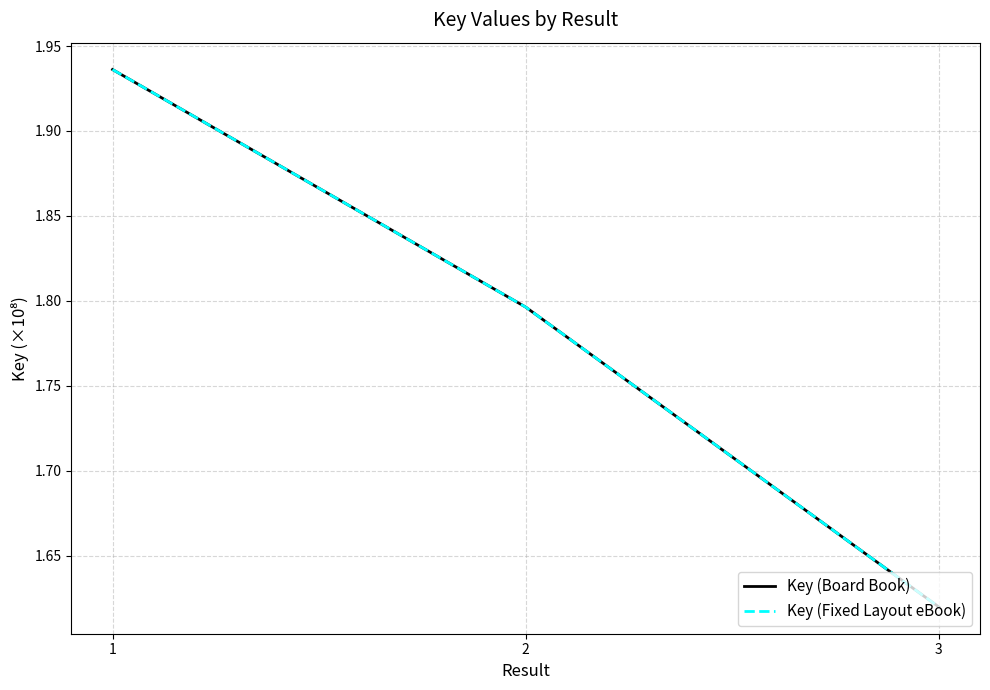

True or false: Key (Fixed Layout eBook) has a value of 1.6 at 3.

True